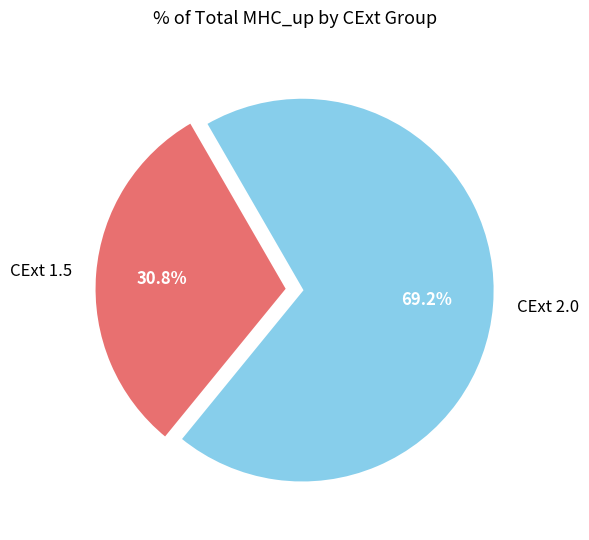

Rank the categories by value from lowest to highest.

CExt 1.5, CExt 2.0